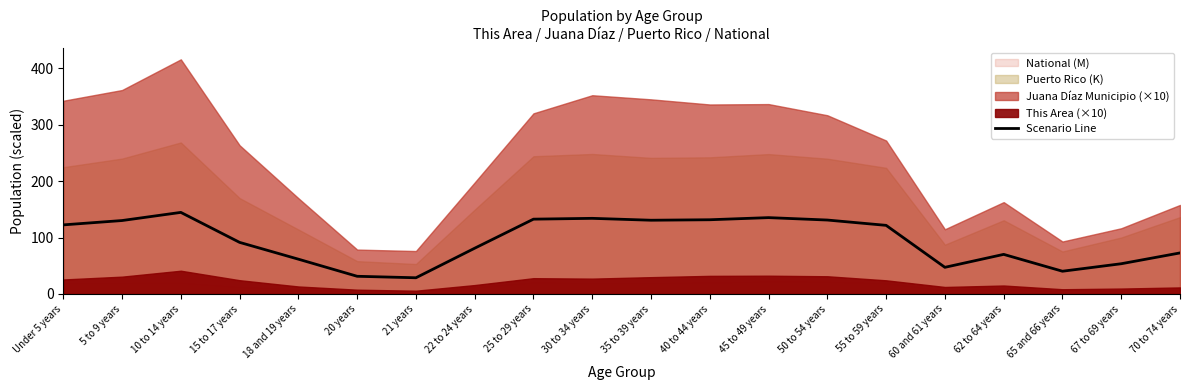

Which has a higher value, 5 to 9 years or 65 and 66 years?

5 to 9 years